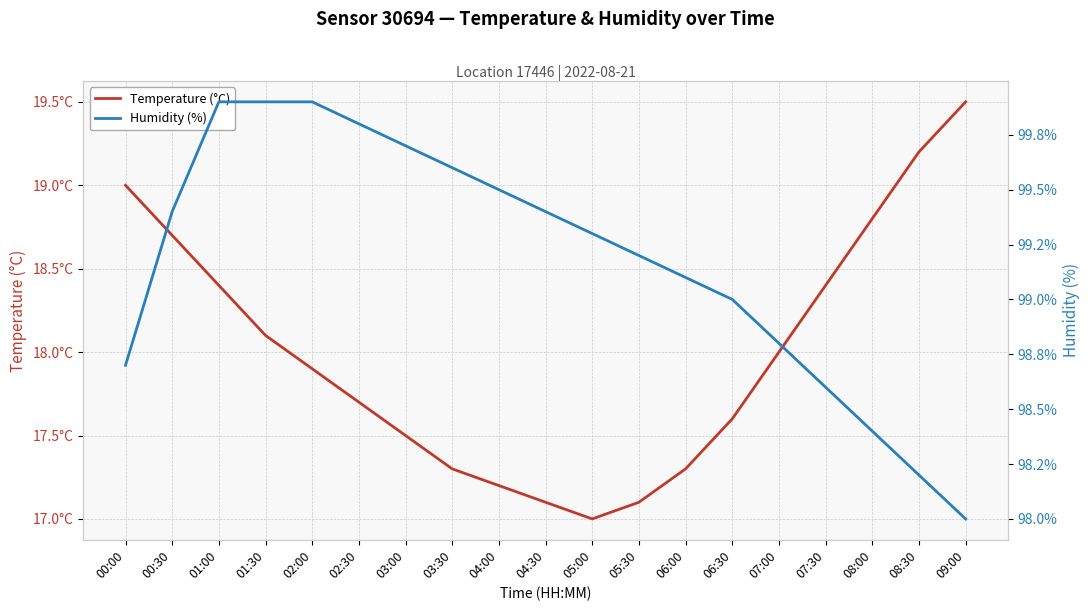

Does the chart display data point markers on the line(s)?

No